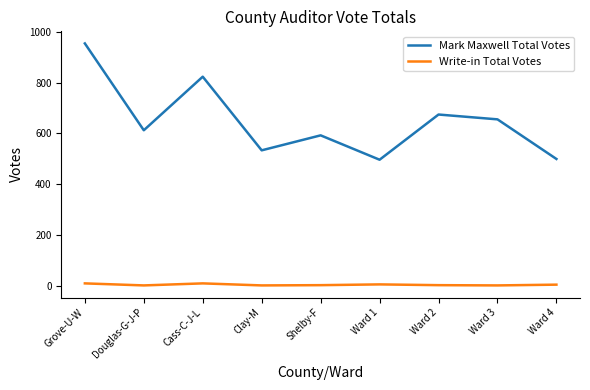

Is it true that Mark Maxwell Total Votes equals 194 at Ward 4?

False